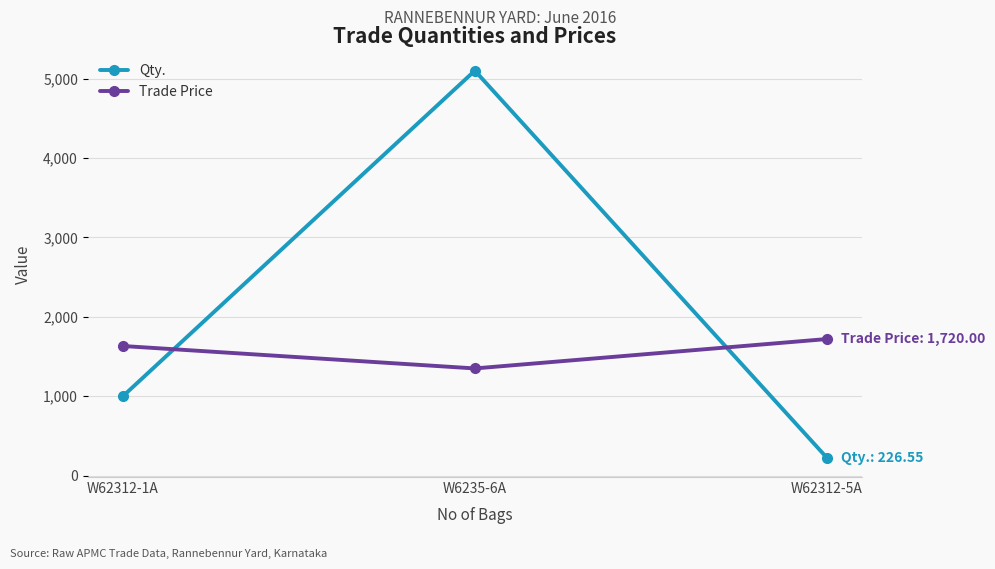

Reading left to right, what are all the values shown in this chart?

Qty.: 1000.0	5100.0	226.6
Trade Price: 1632.5	1350.0	1720.0